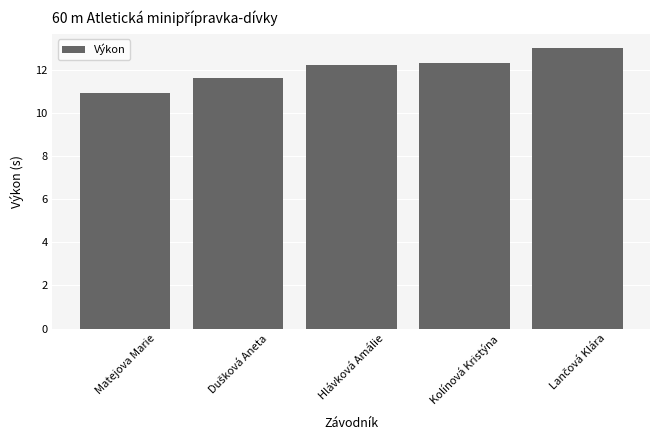

What is the label of the 1st bar from the left?

Matejova Marie